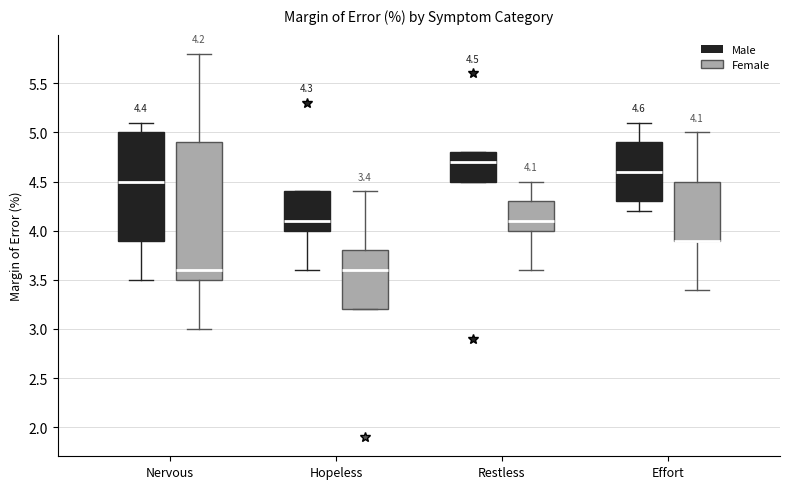

Comparing the boxes themselves (not the whiskers), which one is the tallest?

Nervous (Female)